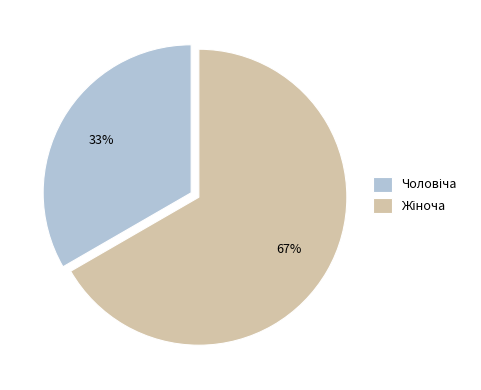

How many slices are in this pie chart?

2